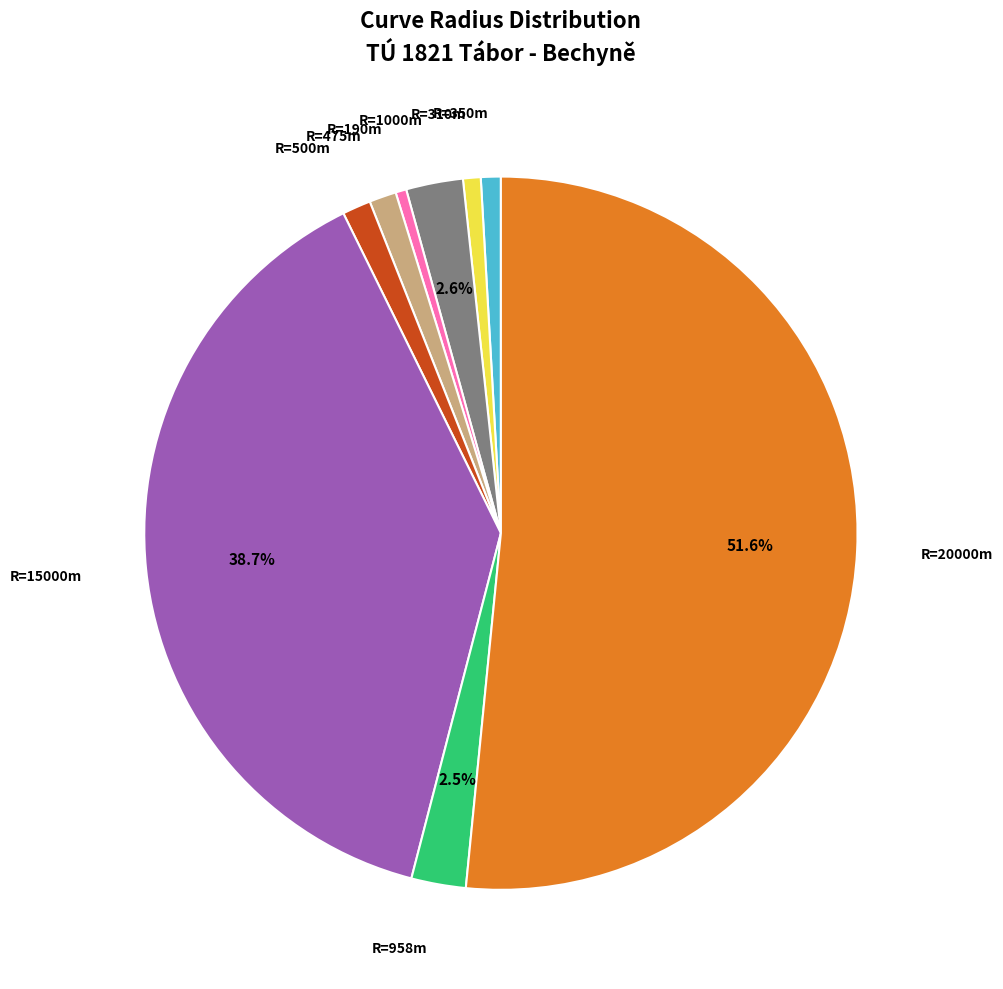

Is there a majority slice in this chart?

Yes